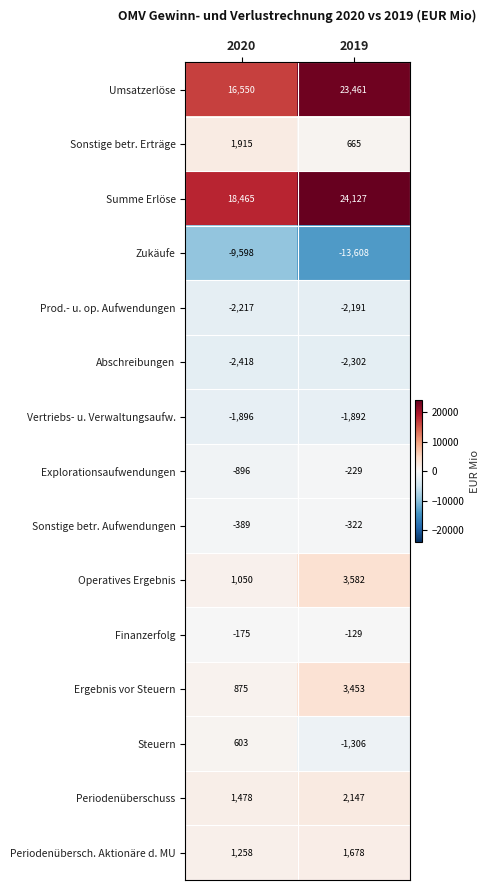

What is the approximate value of Periodenüberschuss at 2019, to the nearest 100?

2100